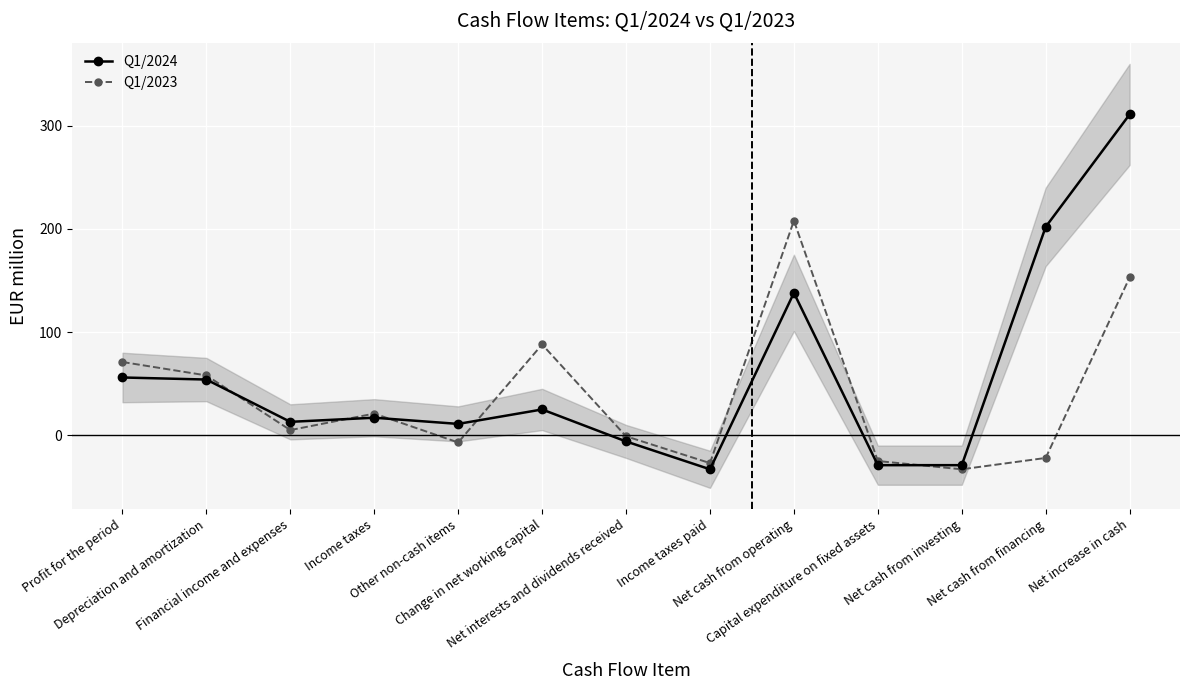

True or false: Q1/2024 and Q1/2023 intersect in this chart.

True